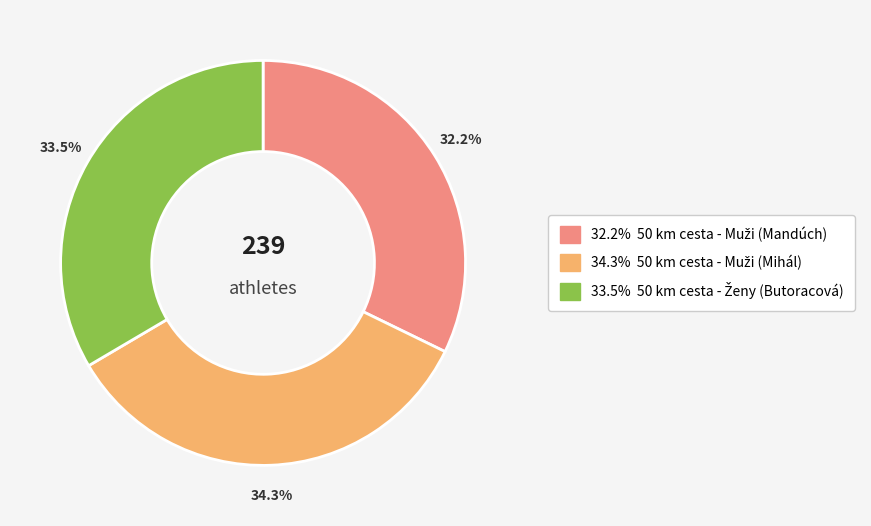

Is there a majority slice in this chart?

No